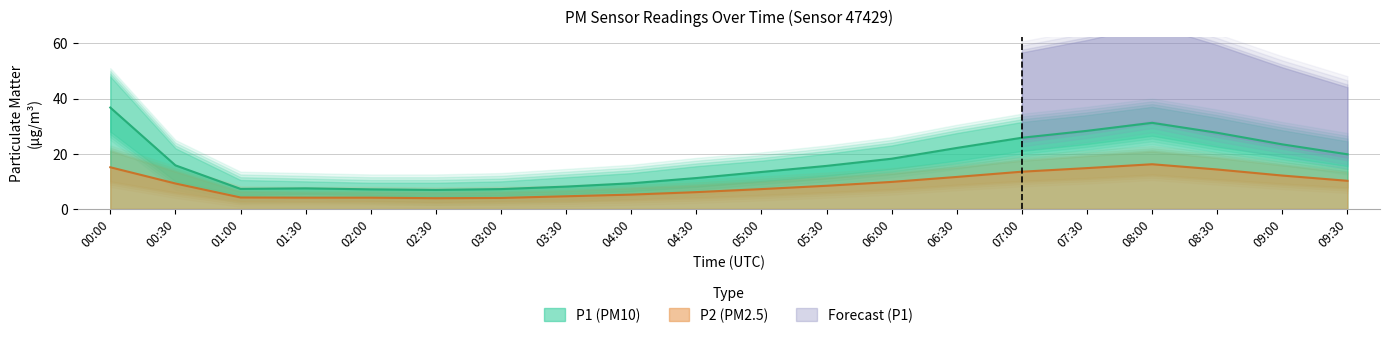

What is the average value of the P2 series?

8.9